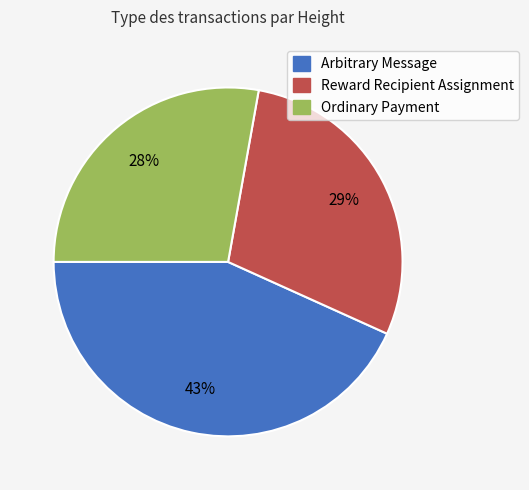

Is it true that Arbitrary Message is 54% of the pie?

False